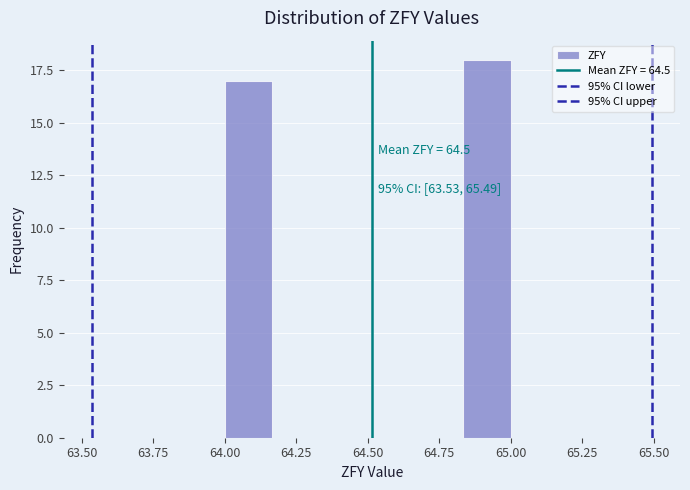

Around what value on the x-axis is the tallest bar? Give the approximate position of its centre, as read against the axis.

64.90